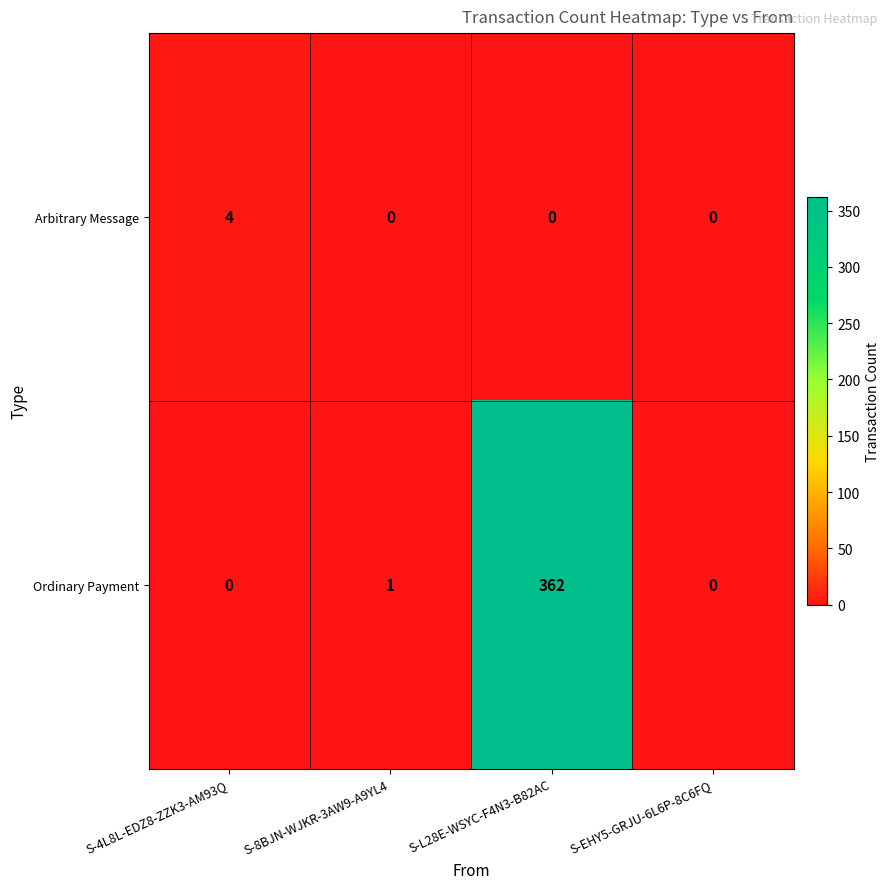

At which category is the sum across all series the highest?

S-L28E-WSYC-F4N3-B82AC